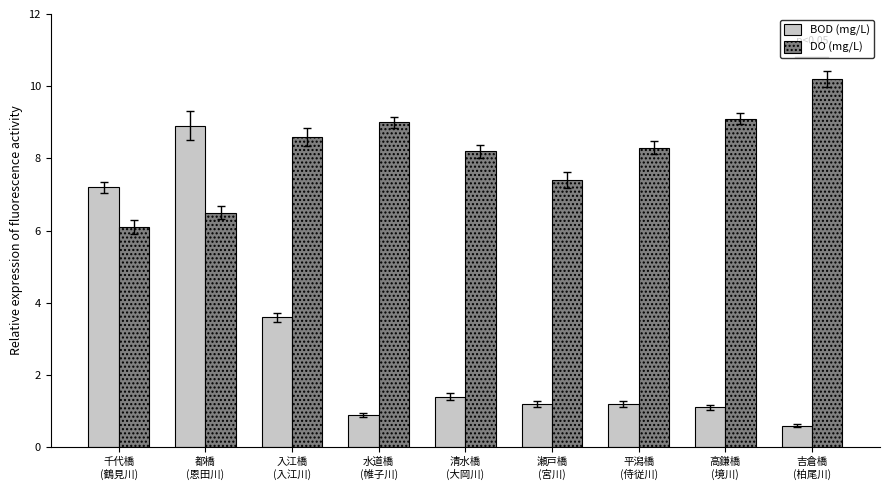

How many categories are shown in the chart?

9